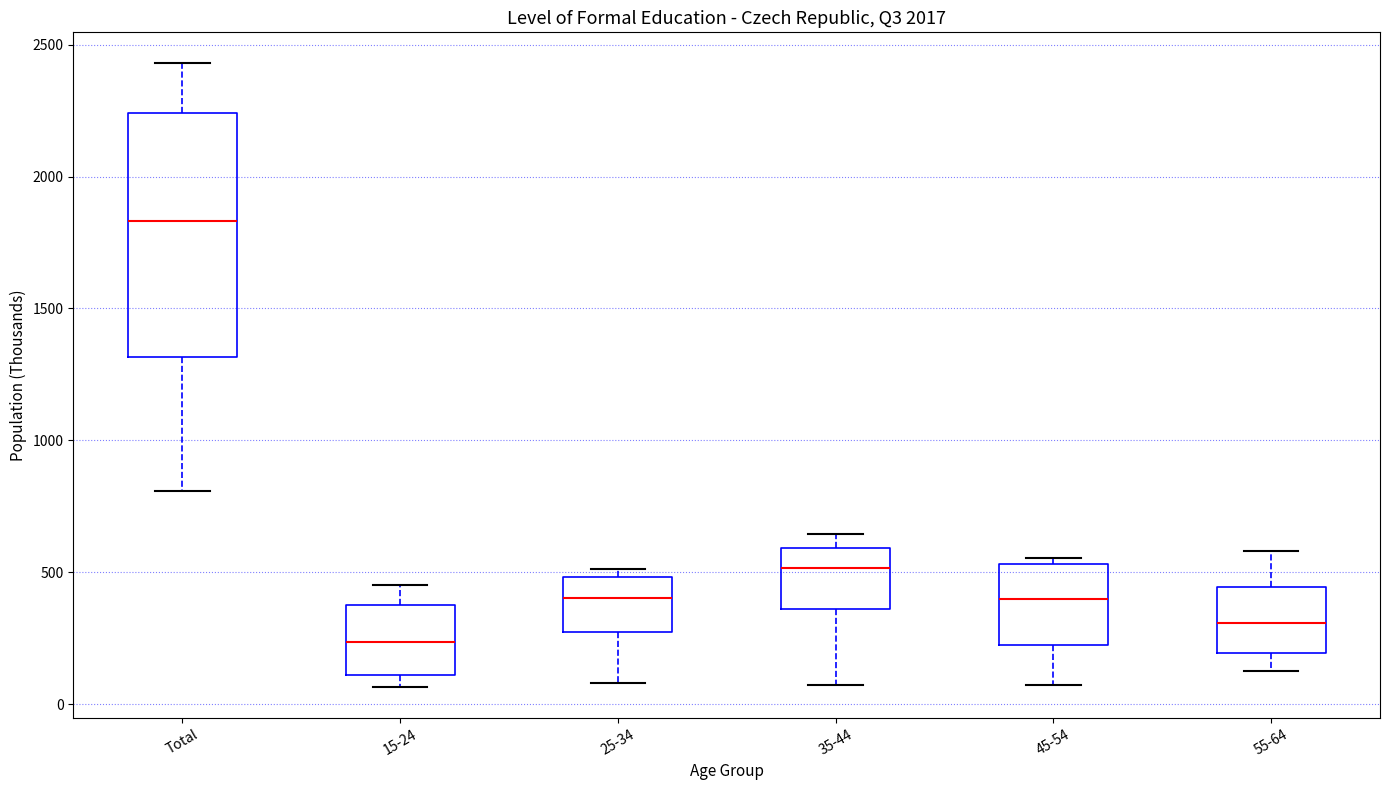

Comparing the boxes themselves (not the whiskers), which one is the tallest?

Total